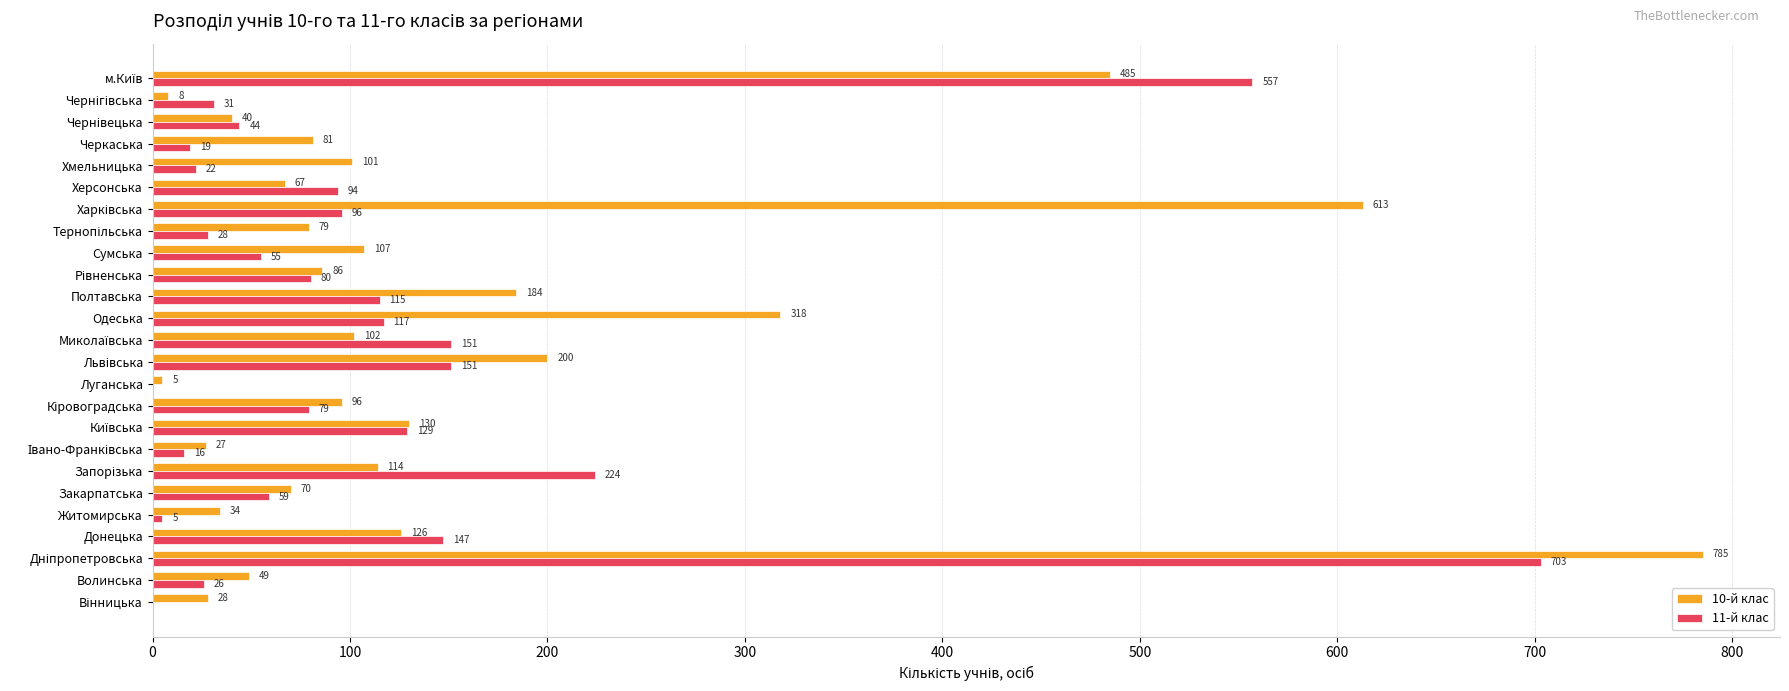

What is the maximum value for 10-й клас?

785